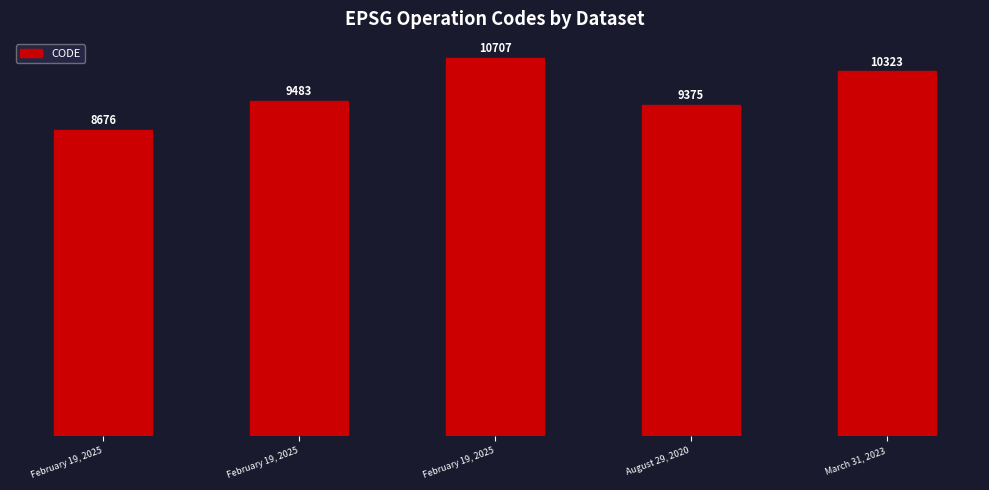

How many values are below 9483?

2